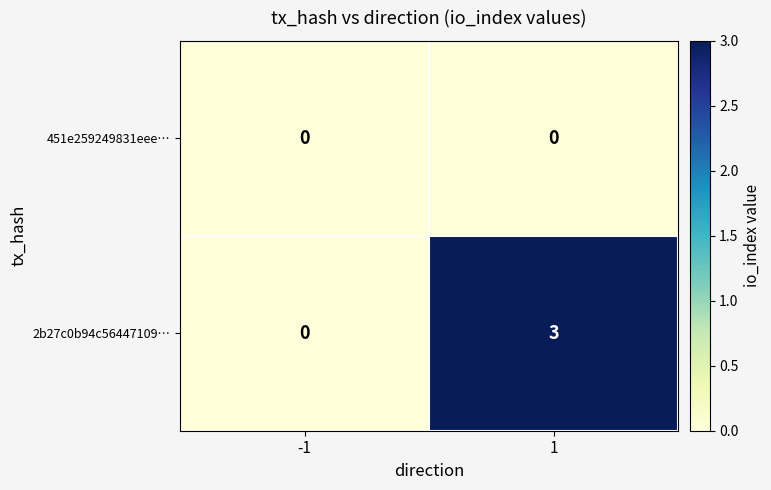

Which series has the widest spread of values?

2b27c0b94c56447109…